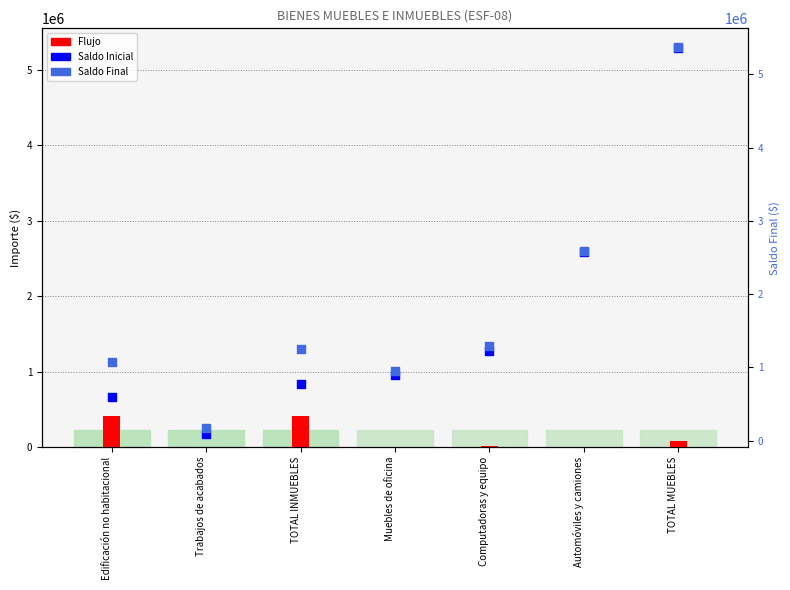

Which series contains the lowest Y value?

Saldo Inicial